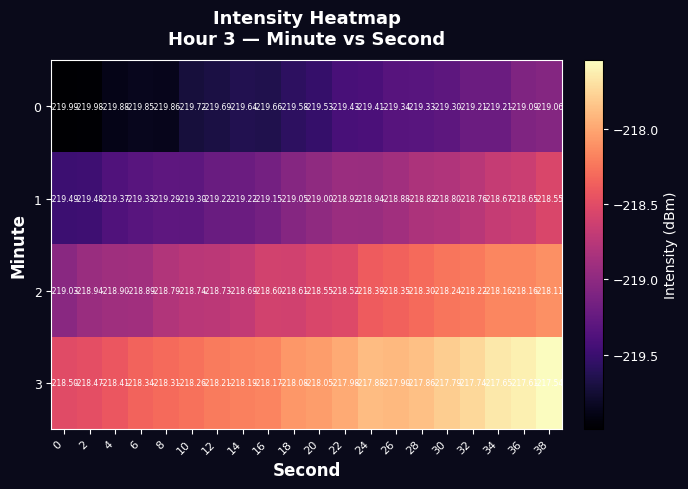

Is the value of 3 at 22 greater than the value of 2 at 22?

Yes